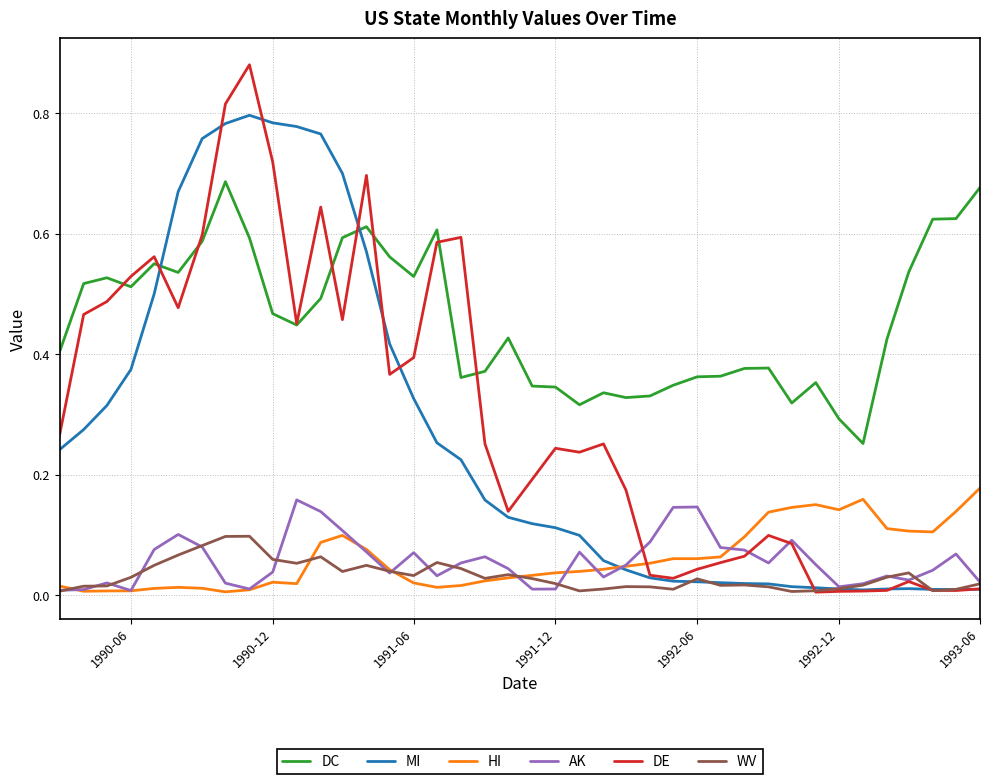

Which series has the largest total across all categories?

DC